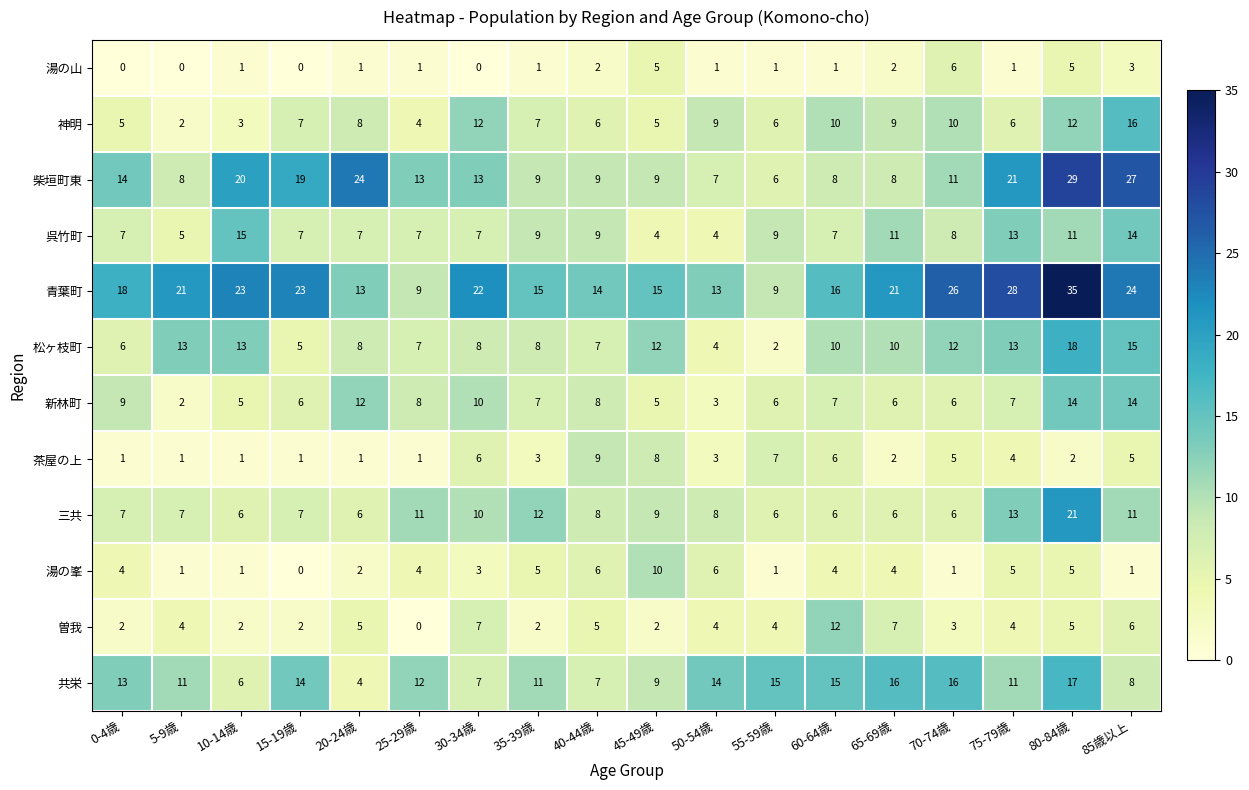

How many categories are shown in the chart?

18